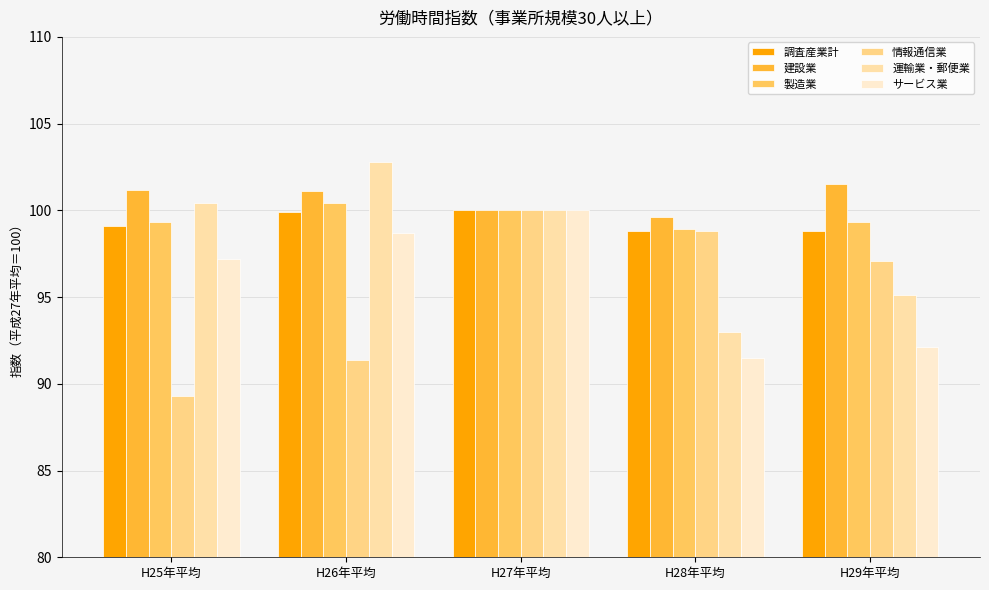

Reading right to left, transcribe all the data shown in this chart.

調査産業計: H29年平均=98.8	H28年平均=98.8	H27年平均=100.0	H26年平均=99.9	H25年平均=99.1
建設業: H29年平均=101.5	H28年平均=99.6	H27年平均=100.0	H26年平均=101.1	H25年平均=101.2
製造業: H29年平均=99.3	H28年平均=98.9	H27年平均=100.0	H26年平均=100.4	H25年平均=99.3
情報通信業: H29年平均=97.1	H28年平均=98.8	H27年平均=100.0	H26年平均=91.4	H25年平均=89.3
運輸業・郵便業: H29年平均=95.1	H28年平均=93.0	H27年平均=100.0	H26年平均=102.8	H25年平均=100.4
サービス業: H29年平均=92.1	H28年平均=91.5	H27年平均=100.0	H26年平均=98.7	H25年平均=97.2